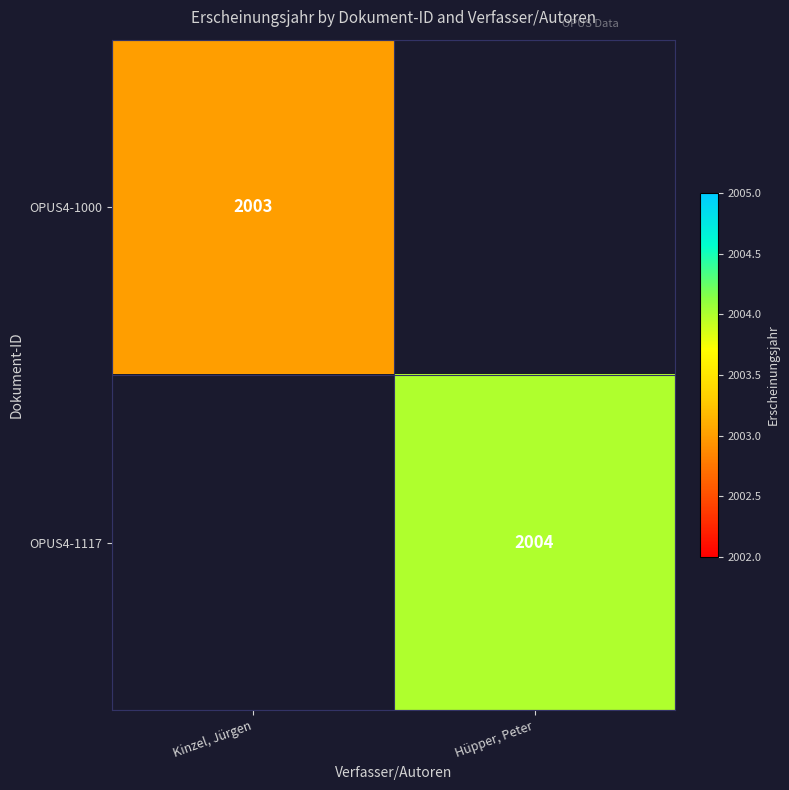

The OPUS4-1000 series shows 2003 at Kinzel, Jürgen. True or false?

True